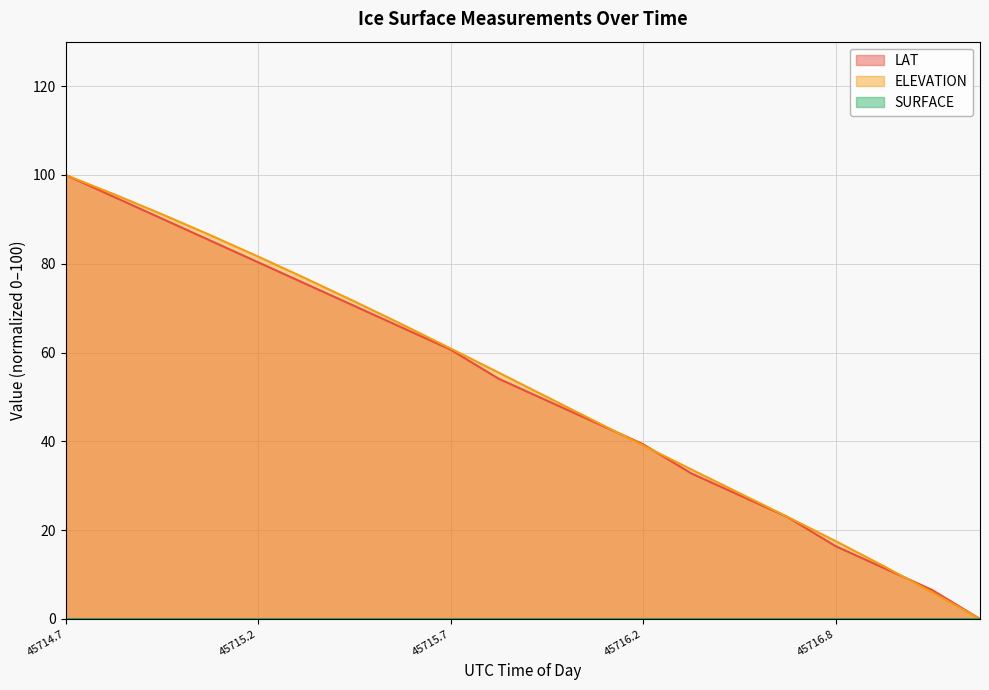

Is it true that ELEVATION equals 28.3 at 45716.5058?

True